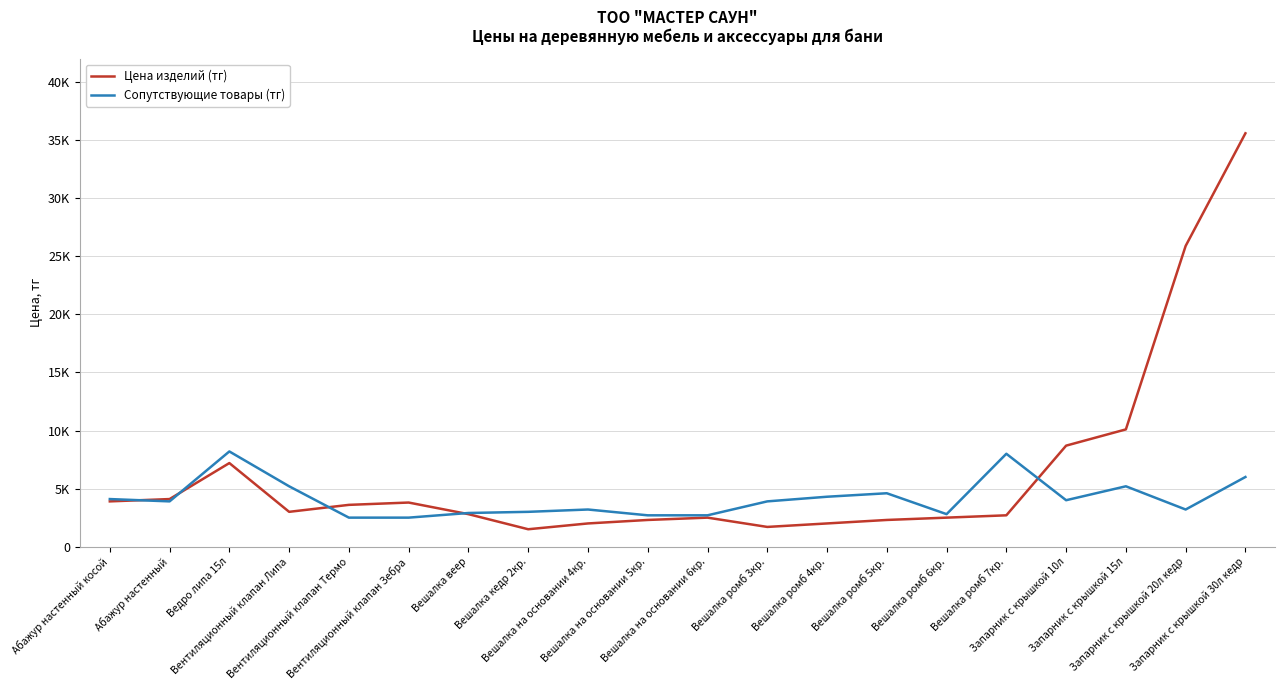

True or false: Сопутствующие товары (тг) has a value of 1003 at Вешалка ромб 4кр..

False